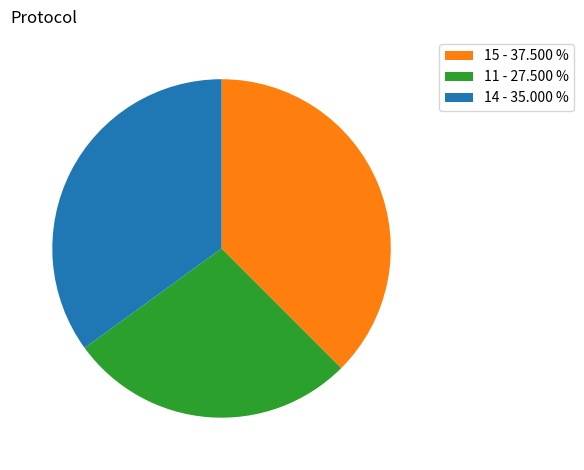

Does any single category account for the majority?

No